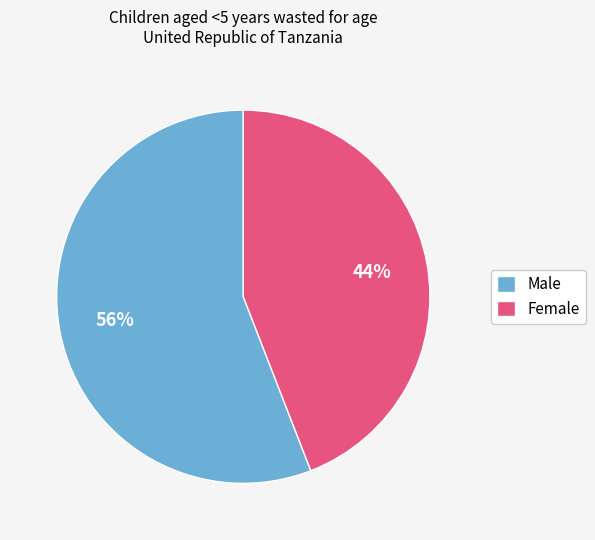

Rank the categories by value from lowest to highest.

Female, Male